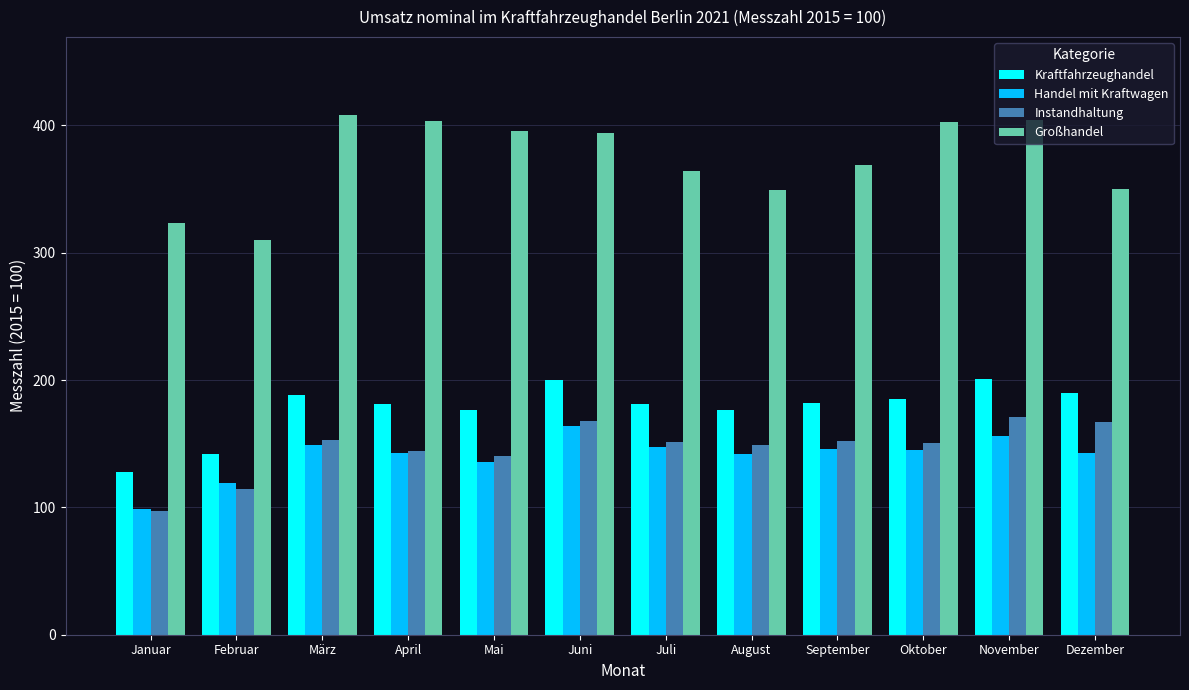

At how many categories does at least one series exceed 206?

12